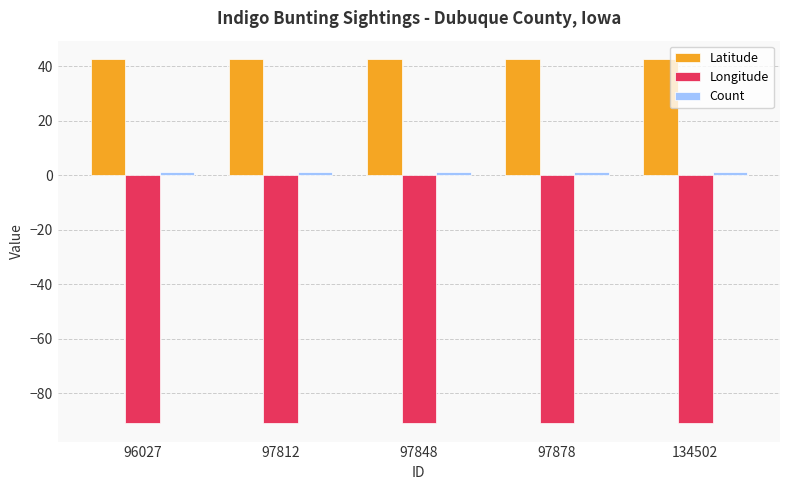

Is it true that Longitude equals -90.8 at 96027?

True